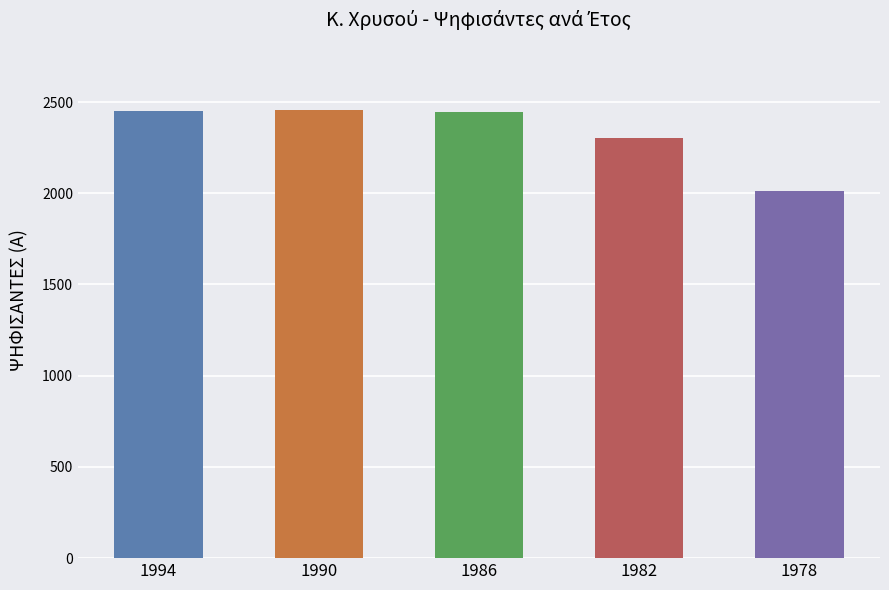

At which label is the value closest to 2233?

1982